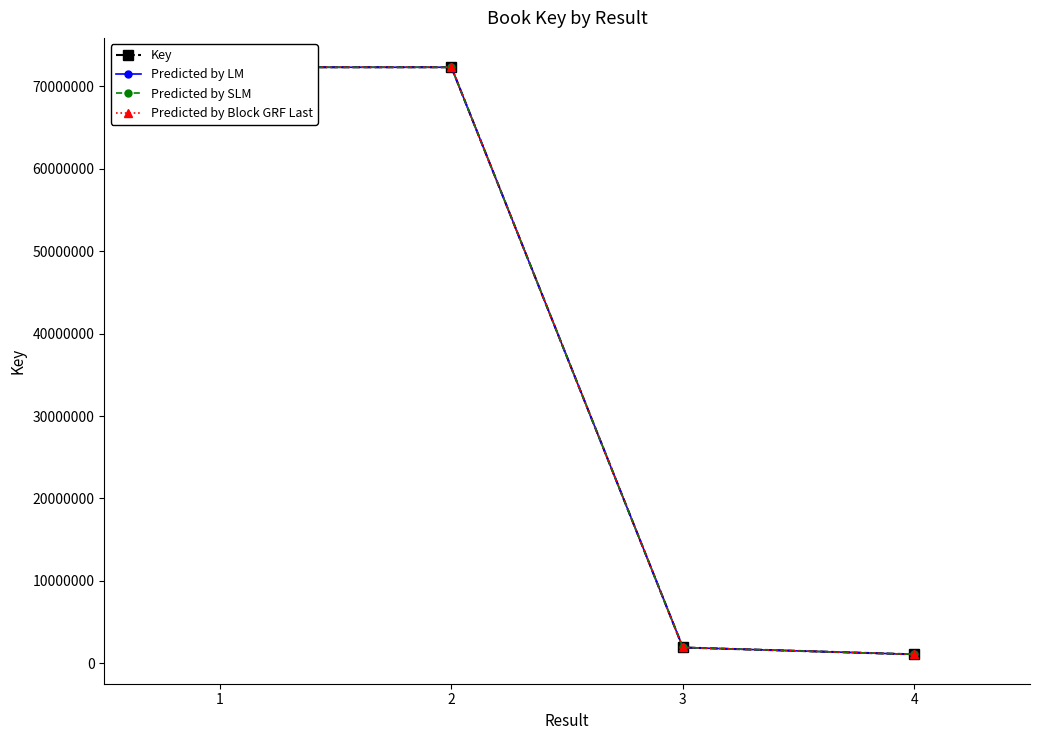

Is this an area chart (filled region under the line)?

No